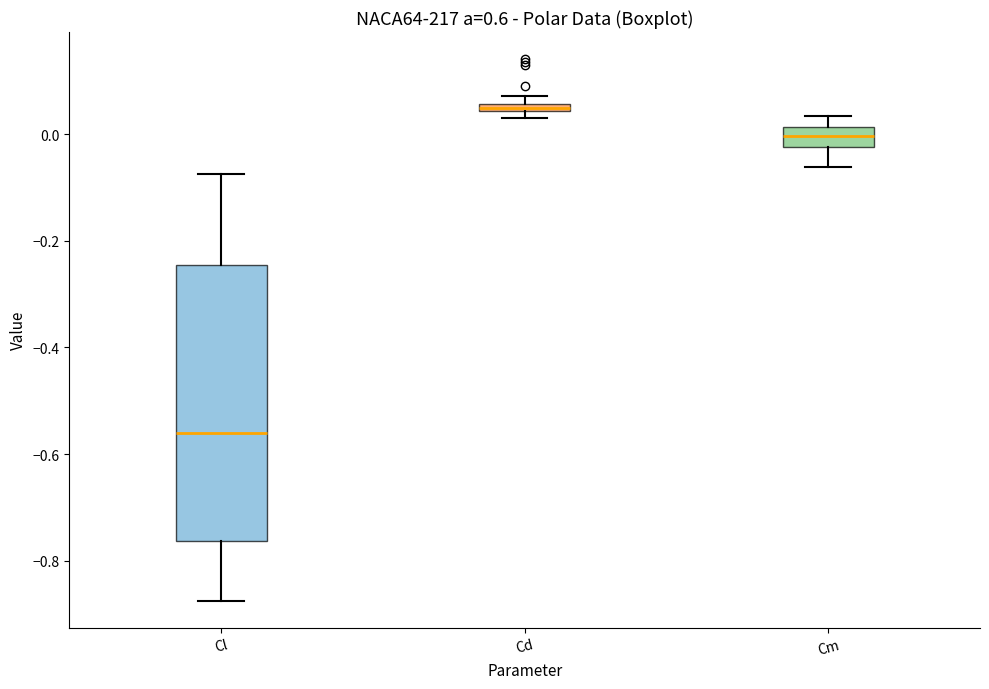

Which box is the tallest, from its lower edge to its upper edge?

Cl